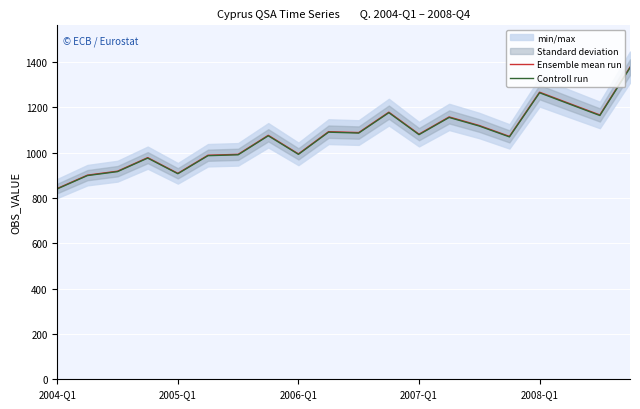

Reading left to right, what are all the values shown in this chart?

Ensemble mean run: 841.4	900.2	917.7	977.4	908.3	988.1	992.0	1076.0	994.0	1092.0	1088.0	1178.0	1081.0	1157.0	1119.1	1071.2	1266.1	1215.7	1165.7	1376.5
Controll run: 839.7	898.4	915.9	975.4	906.5	986.1	990.0	1073.8	992.0	1089.8	1085.8	1175.6	1078.8	1154.7	1116.9	1069.1	1263.6	1213.3	1163.4	1373.7